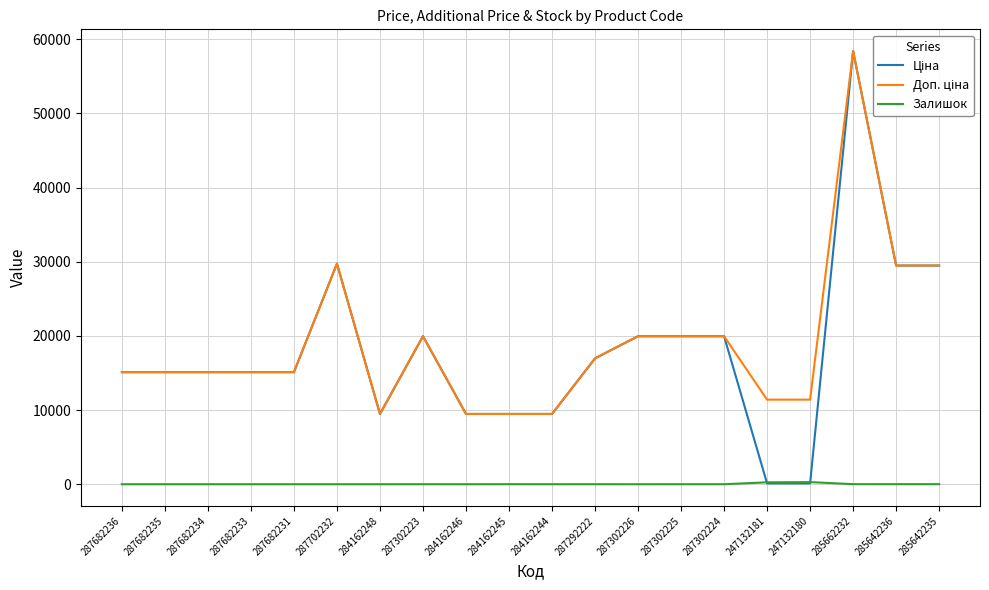

At which category is the sum across all series the highest?

285662232